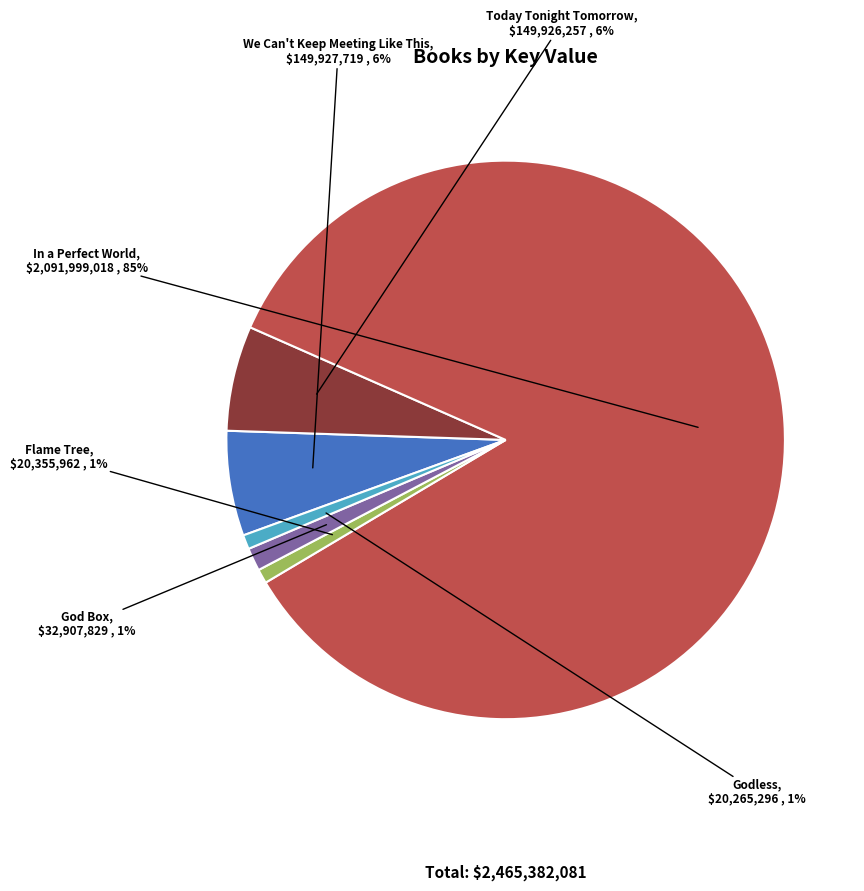

Is the sum of We Can't Keep Meeting Like This and In a Perfect World greater than half?

Yes